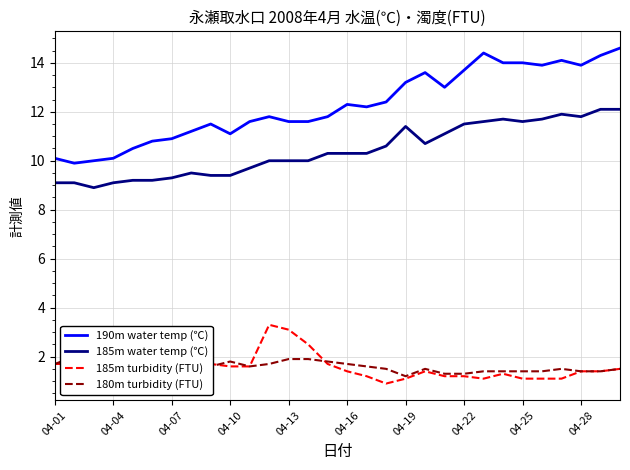

Is it true that 190m water temp (℃) equals 13.7 at 04-22?

True